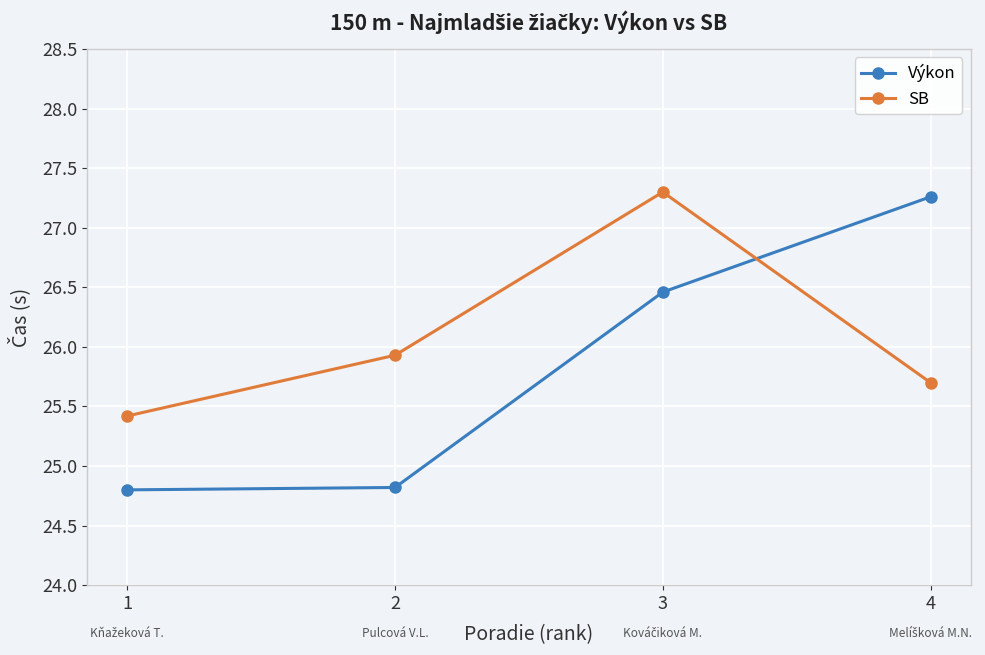

At which category does the chart reach its peak across all series?

3